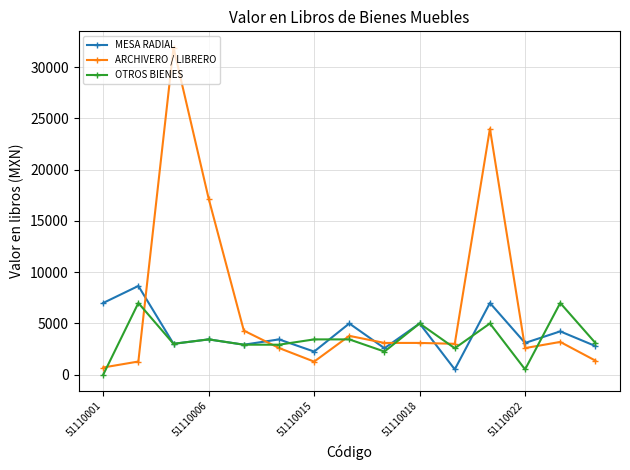

What are all the series names shown in the legend?

MESA RADIAL, ARCHIVERO / LIBRERO, OTROS BIENES